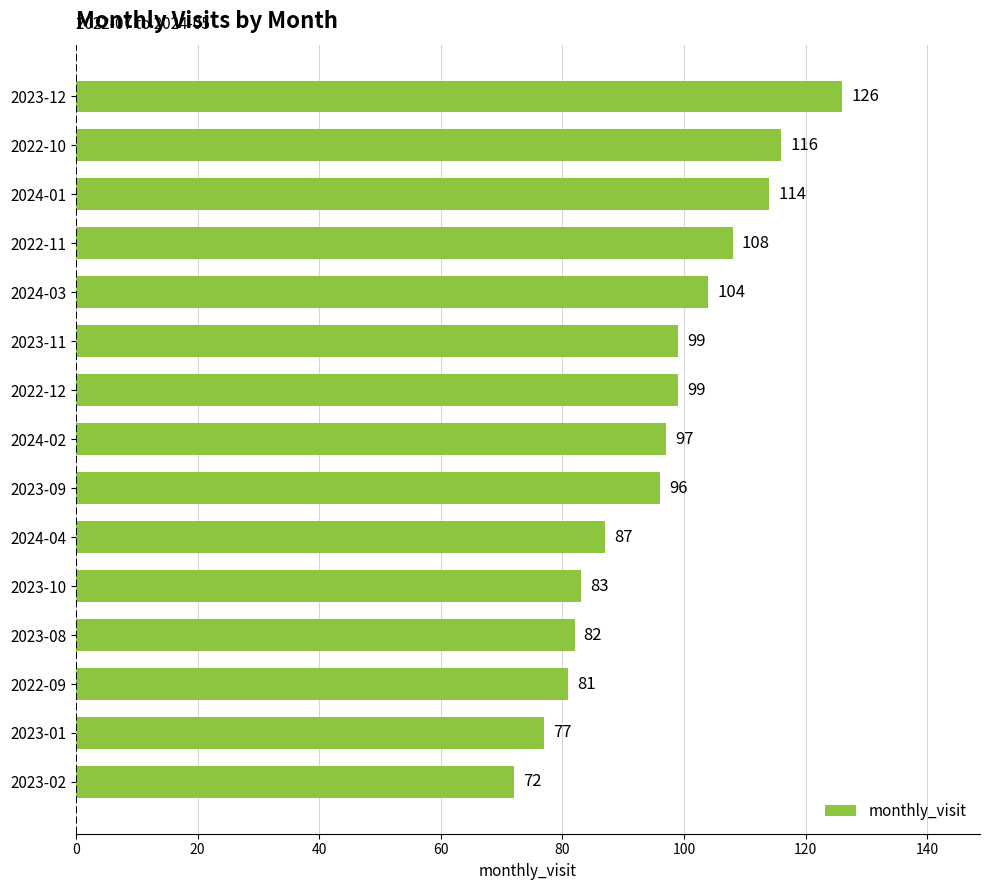

What is the sum of all values?

1441